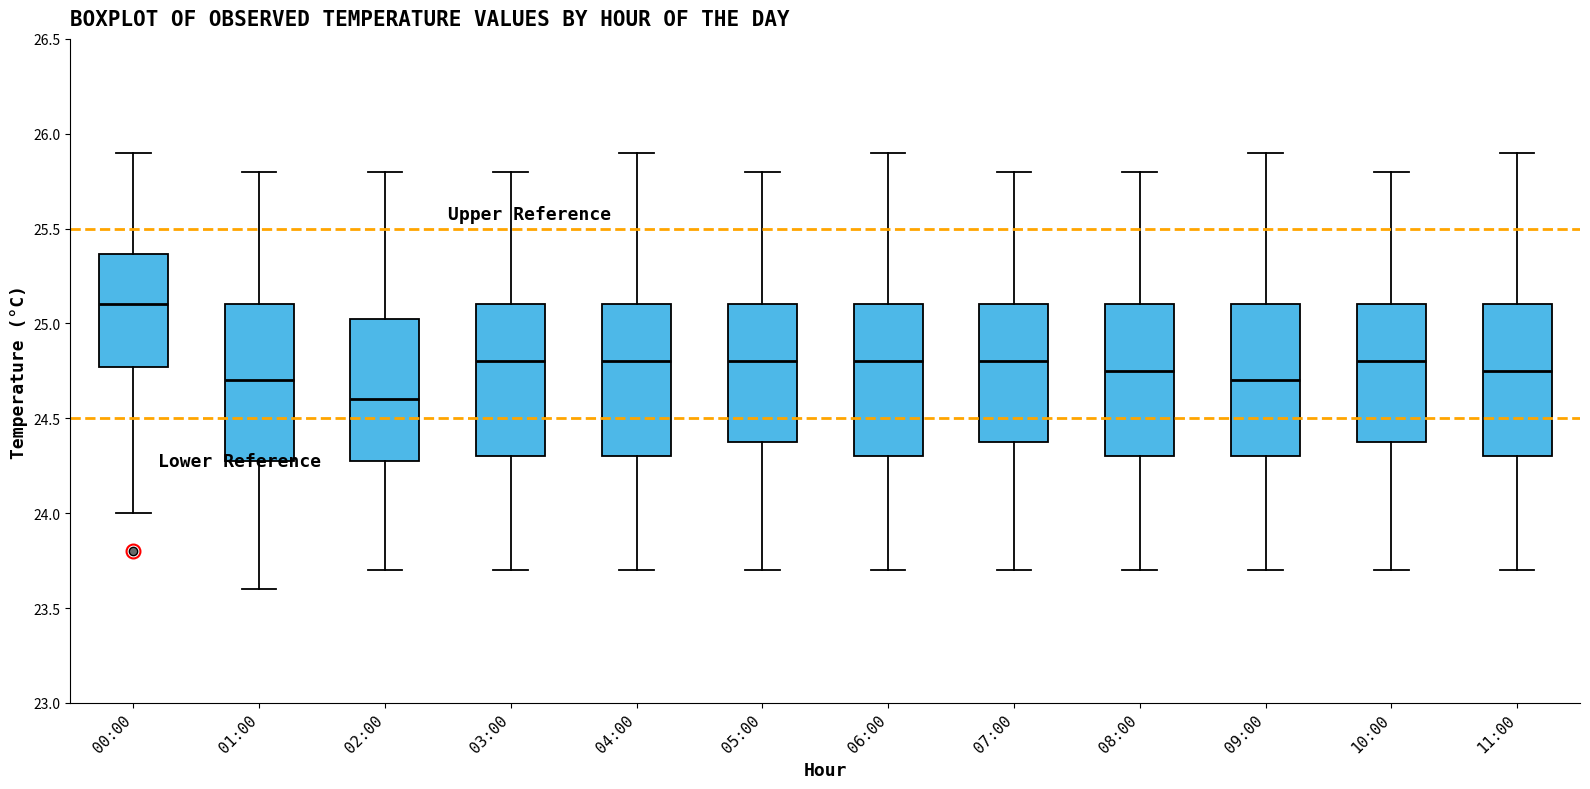

Where does the lower whisker of the box for 09:00 end on the y-axis? The values are not printed on the chart, so give them approximately, as read against the axis.

23.70